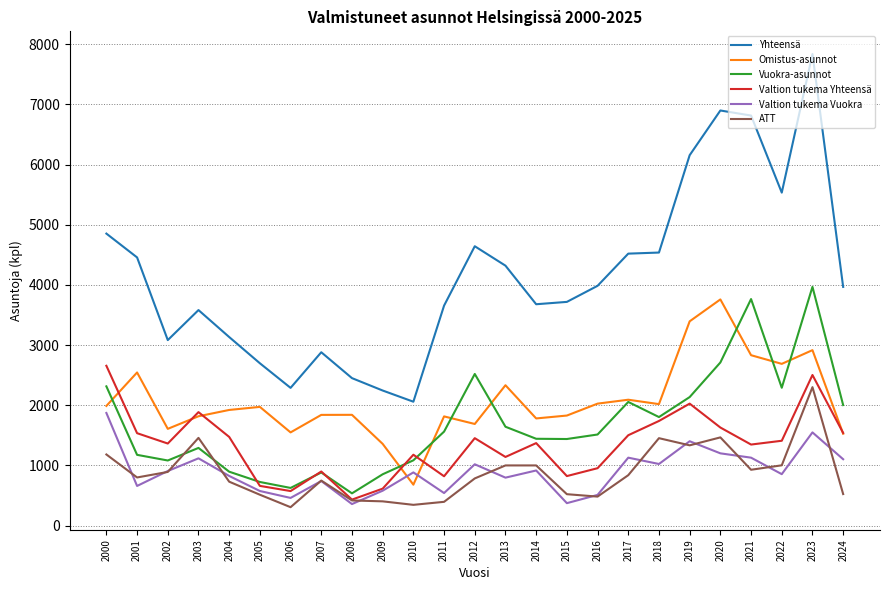

True or false: Yhteensä has more than 1 interior local peaks.

True